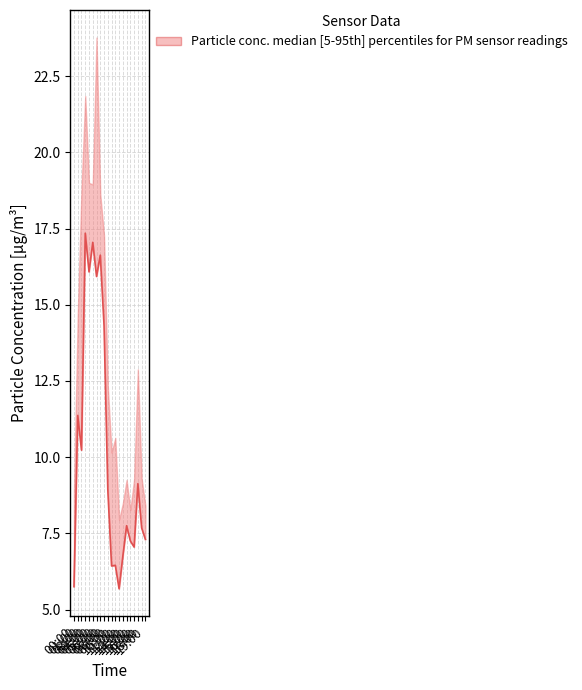

Is it true that the value at 03:00 is 27.5?

False